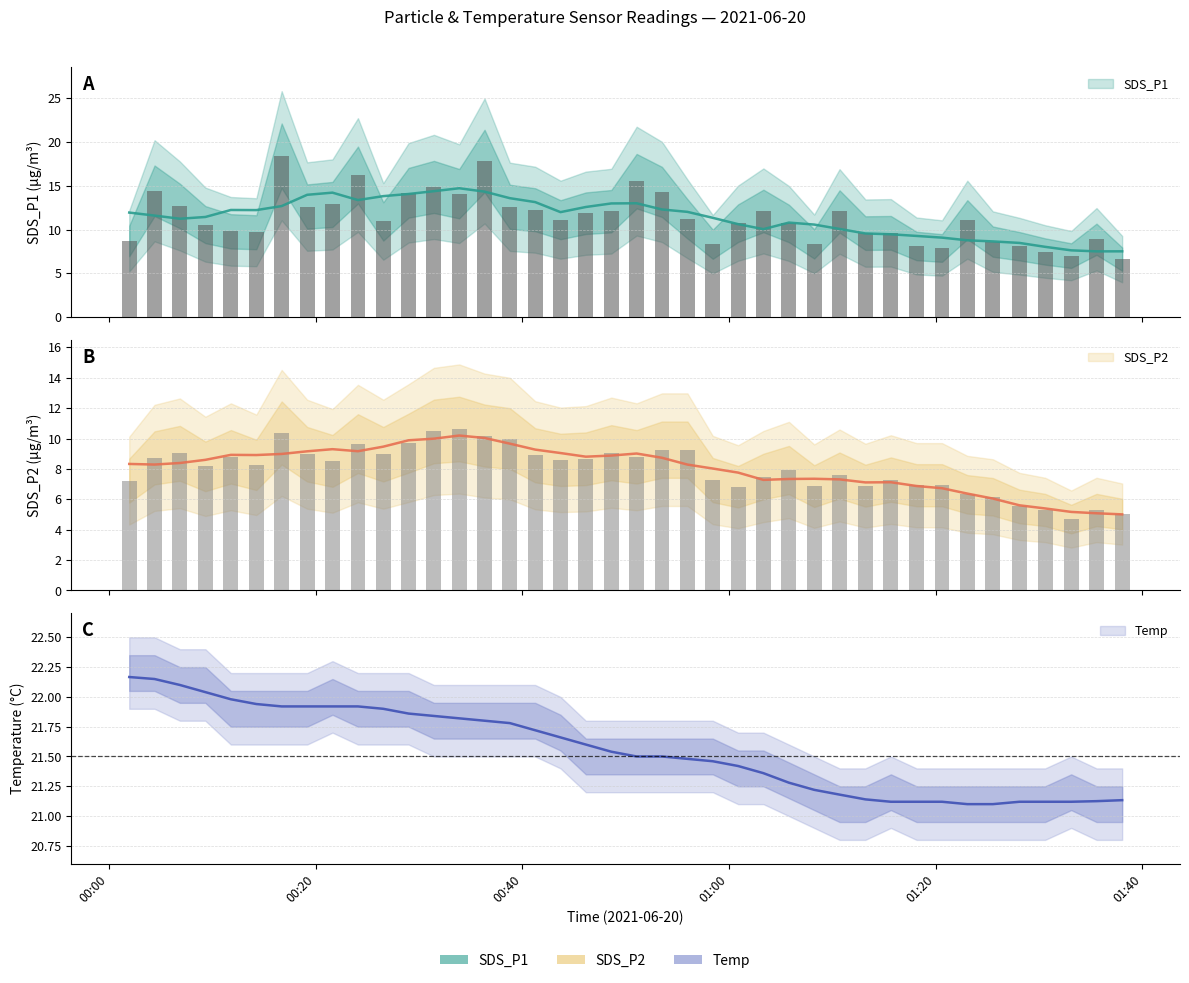

The value of SDS_P2 at 01:00 is 4.5. True or false?

False